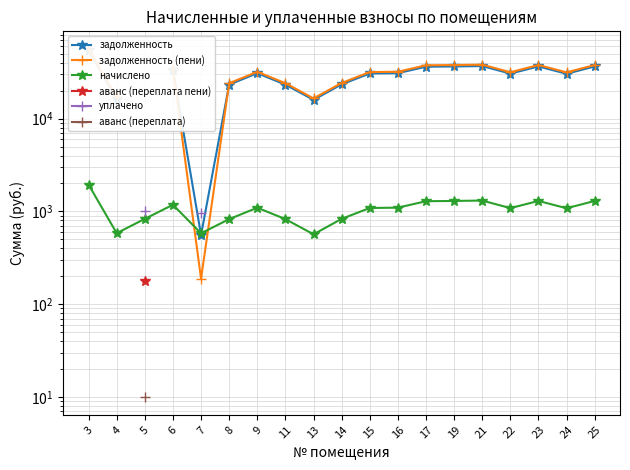

What value does the задолженность (пени) series have at 9?

31904.0